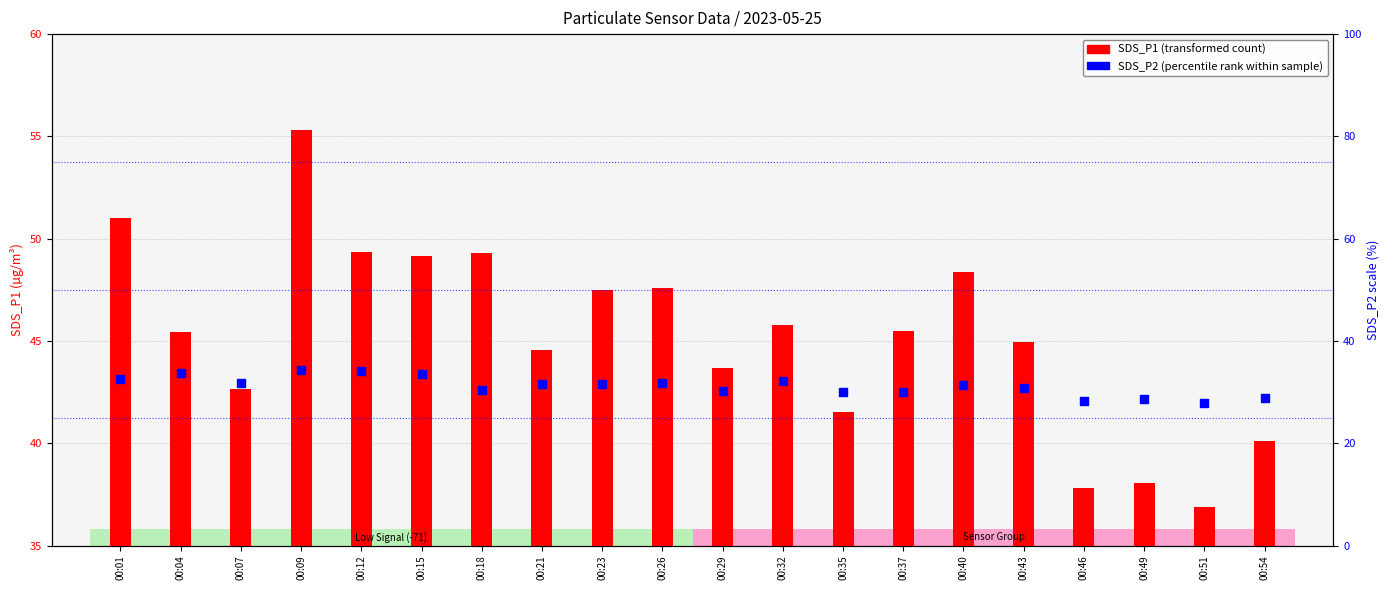

Which series has the widest spread of Y values?

SDS_P1 (PM1)